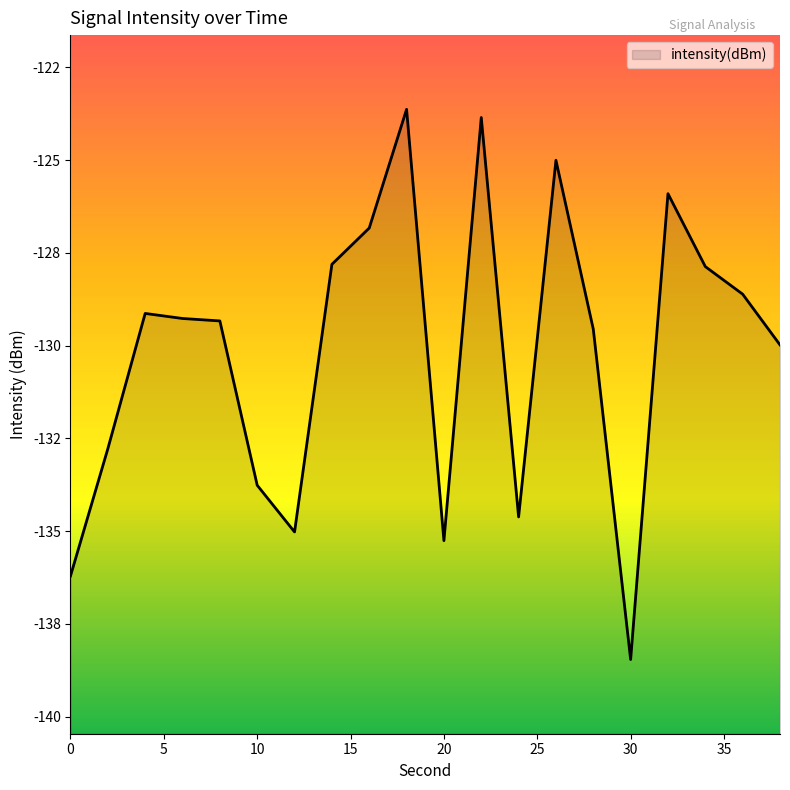

At which label does the data first exceed -129?

14